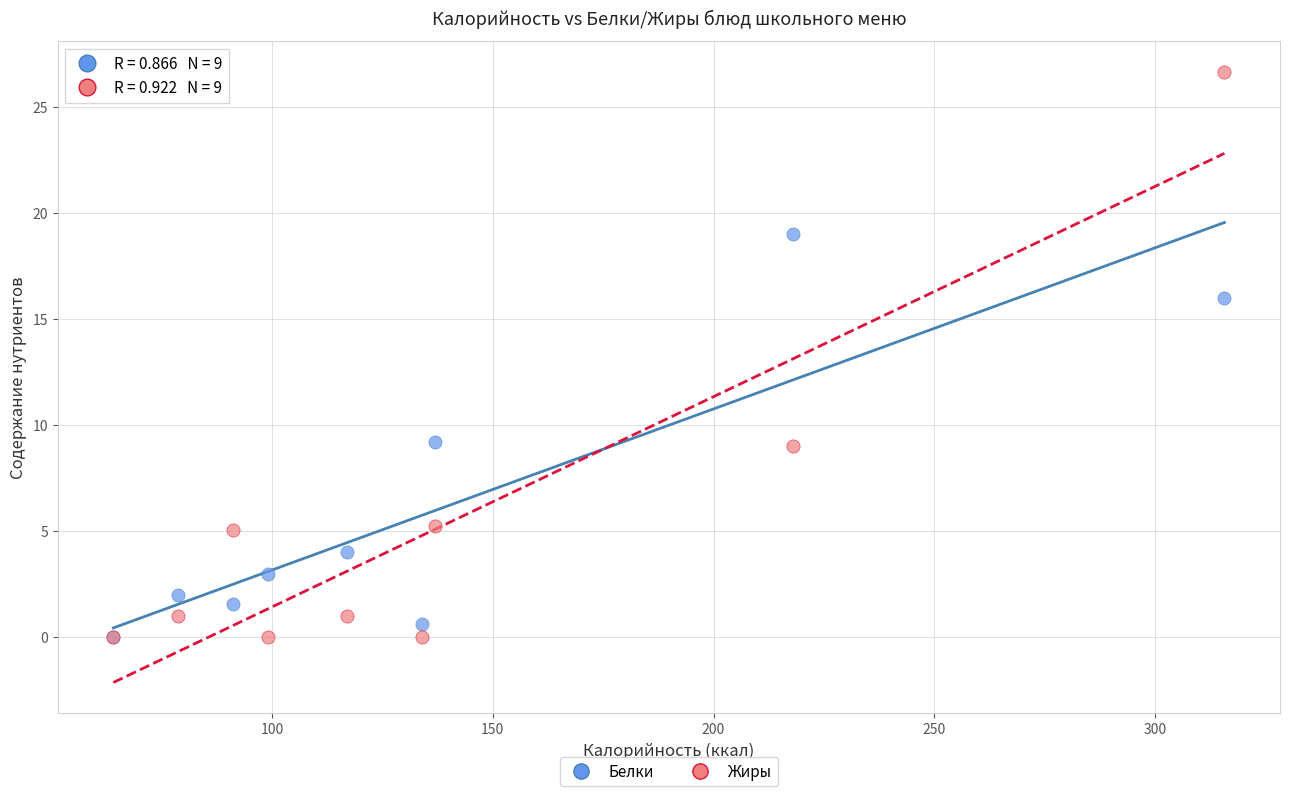

Across all series, what Y value is closest to 13?

16.0